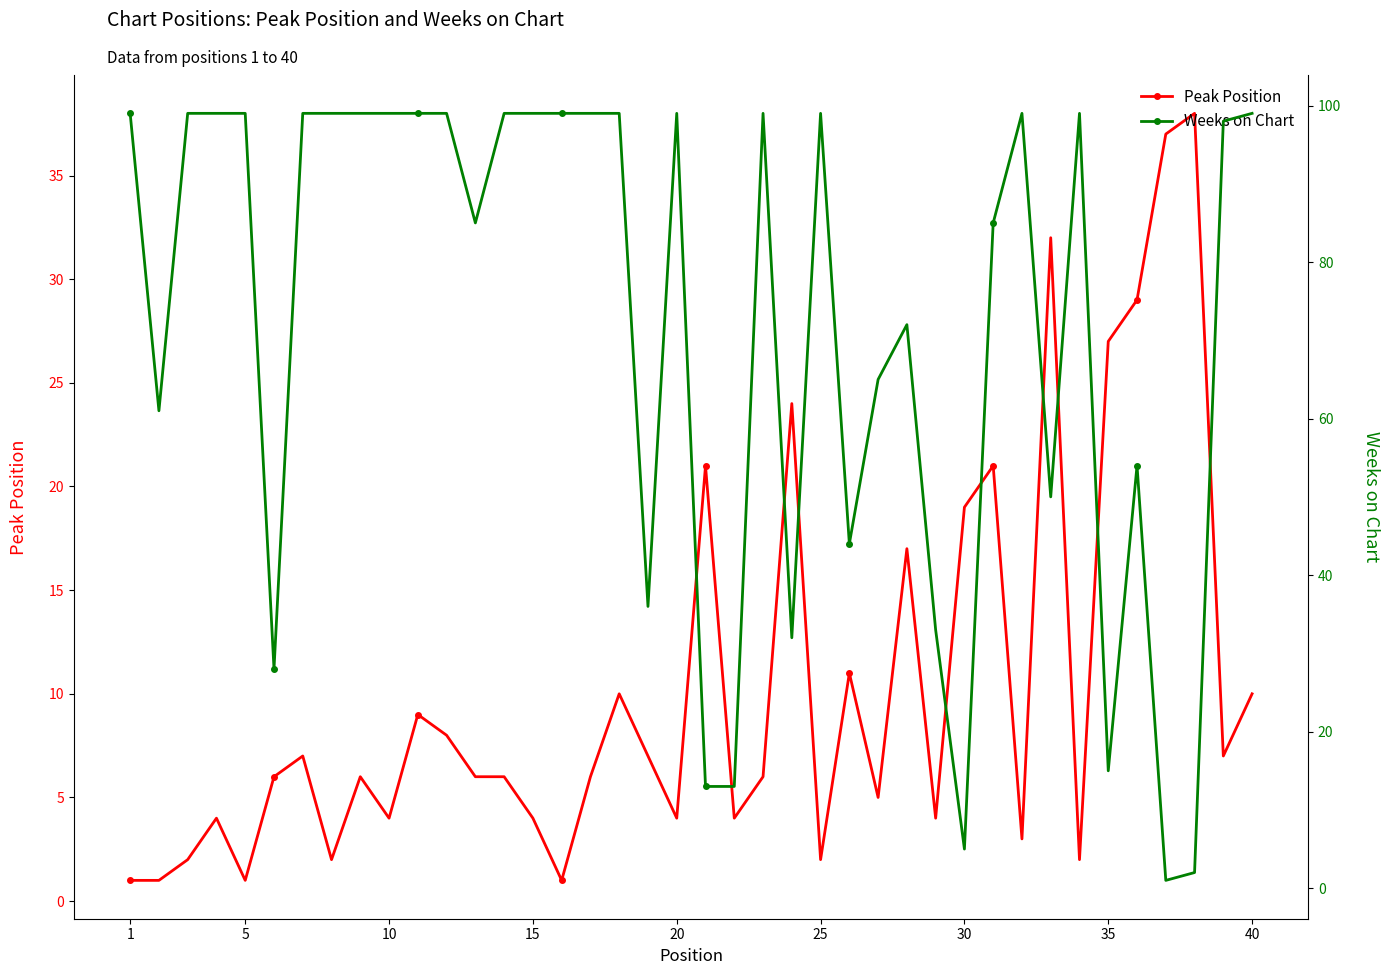

The value of Peak Position at 20 is 7. True or false?

False